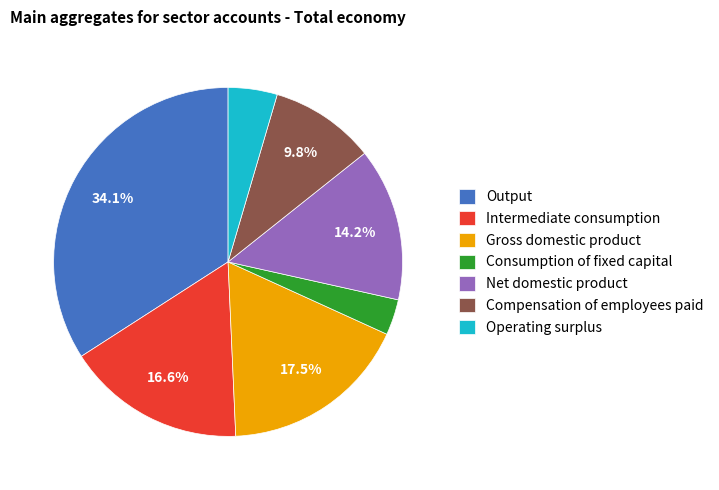

Count the number of slices in the pie.

7